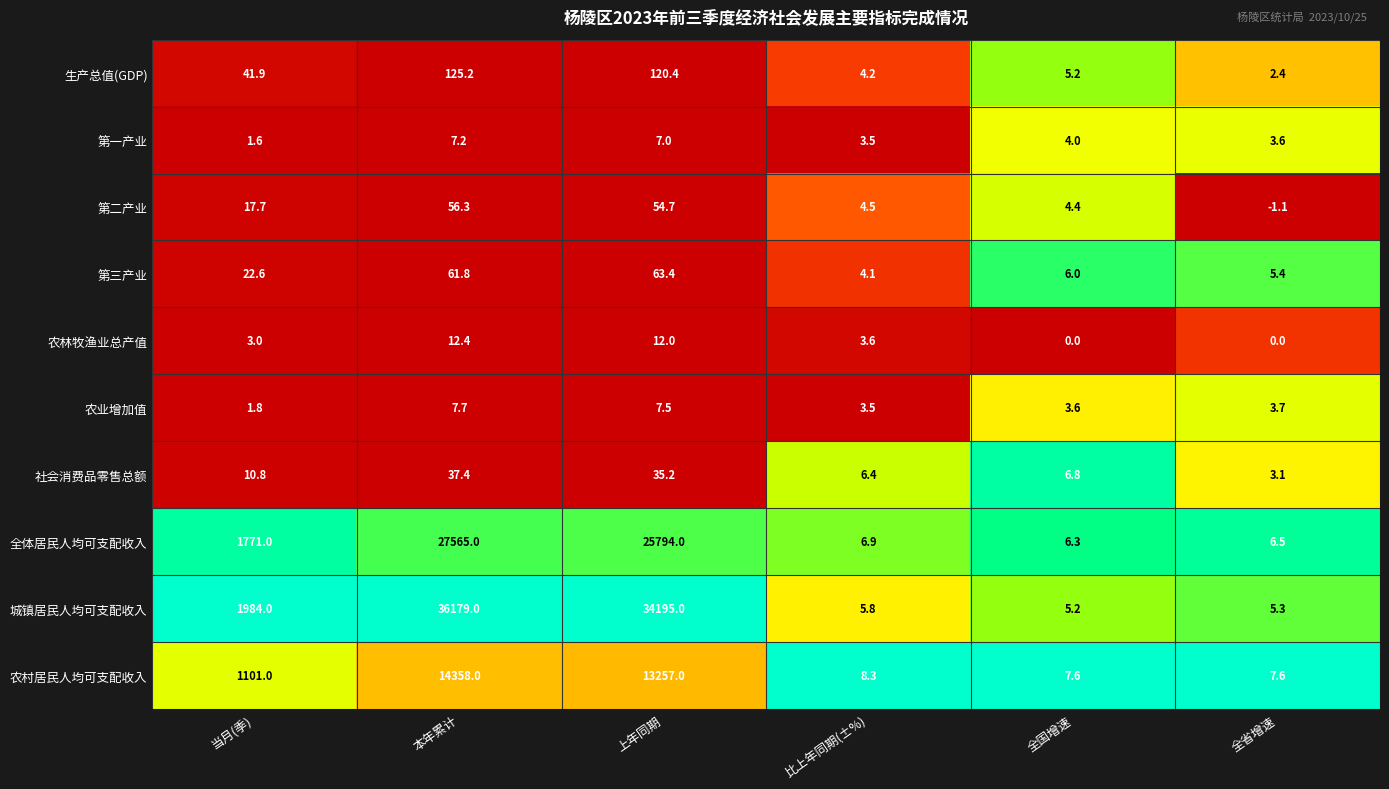

What is the difference between the maximum and minimum values in the 第三产业 series?

59.3